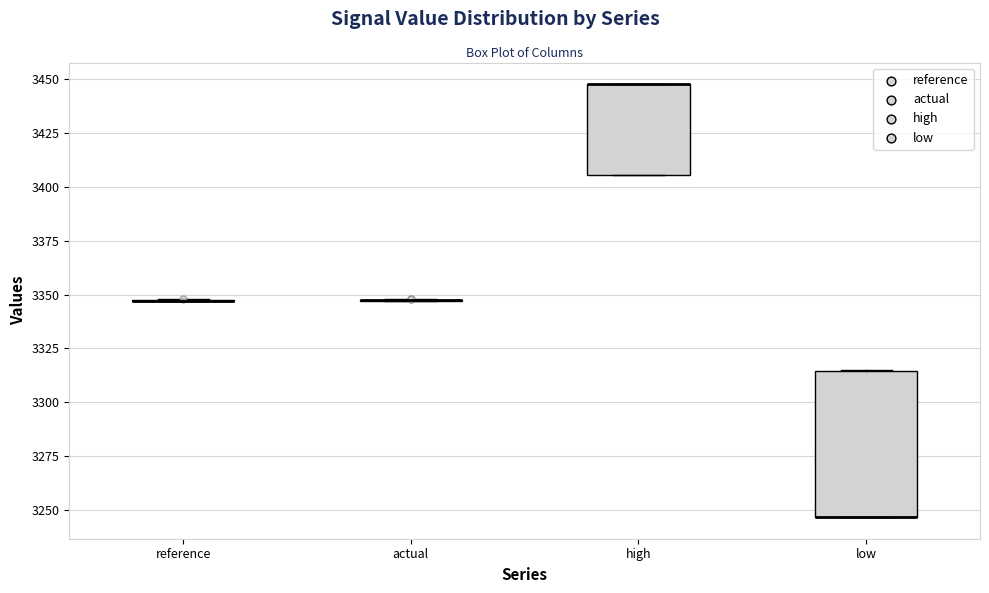

Reading left to right, read every box against the y-axis: the position of its median line, the range the box covers, and the ends of its whiskers. The values are not printed on the chart, so give them approximately, as read against the axis.

reference: box collapsed to a line at 3345, whiskers 3345 to 3350
actual: box collapsed to a line at 3345, whiskers 3345 to 3350
high: median 3450 (drawn on the box's upper edge), box 3405 to 3450, whiskers 3405 to 3450
low: median 3245 (drawn on the box's lower edge), box 3245 to 3315, whiskers 3245 to 3315